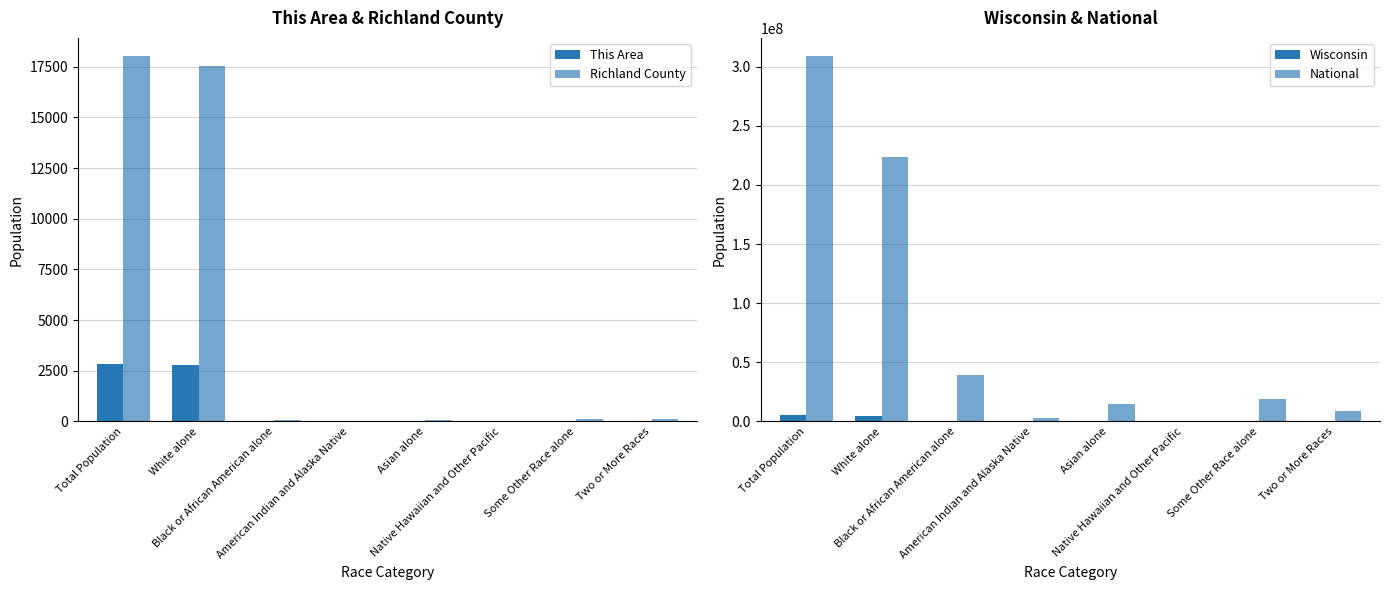

What is the total value across all series at White alone?

228475665